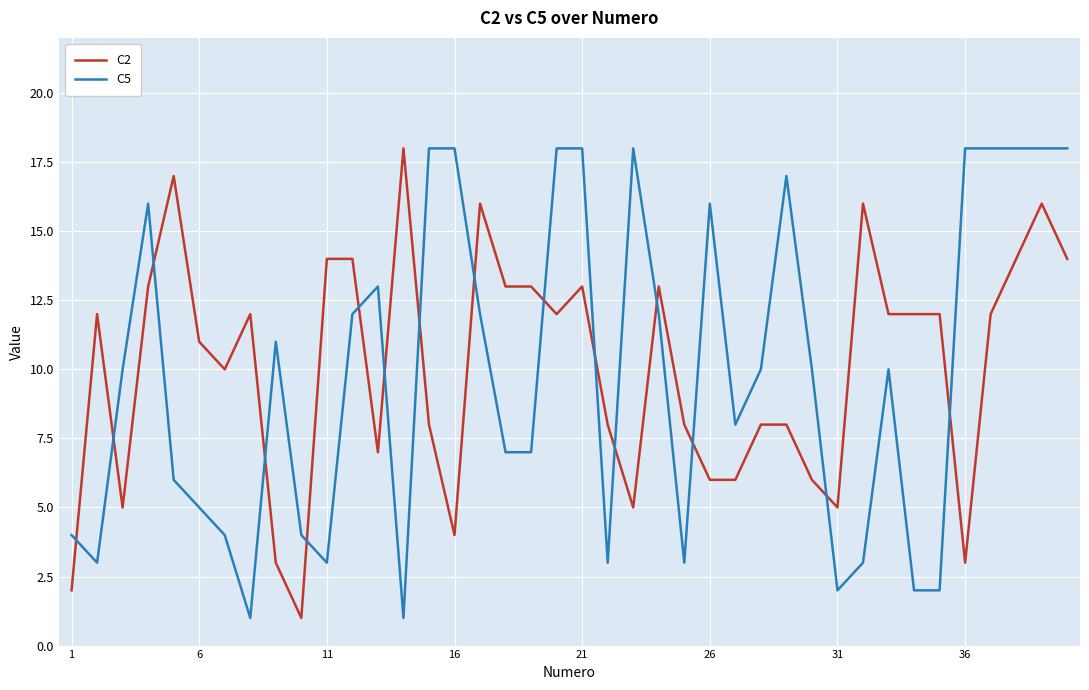

True or false: C5 and C2 cross at least once.

True